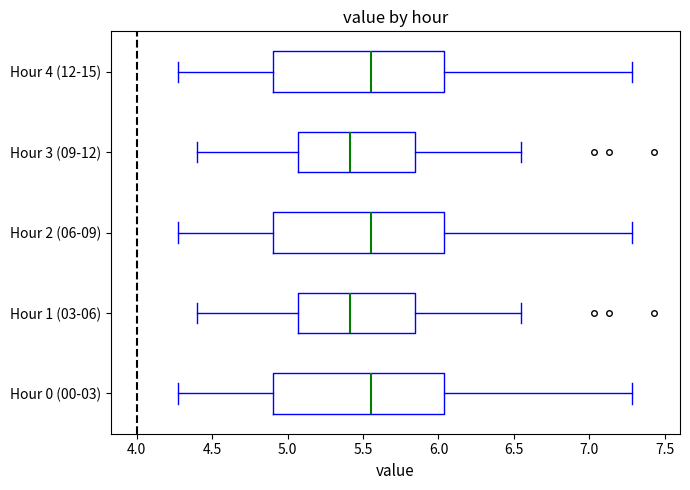

Where is the left edge of the box for Hour 2 (06-09) on the x-axis? The values are not printed on the chart, so give them approximately, as read against the axis.

4.90